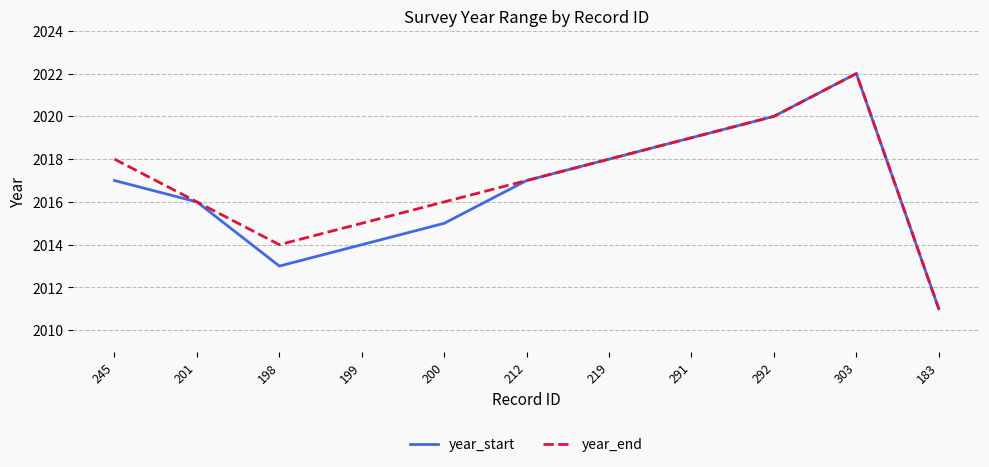

How many lines are shown in the chart?

2